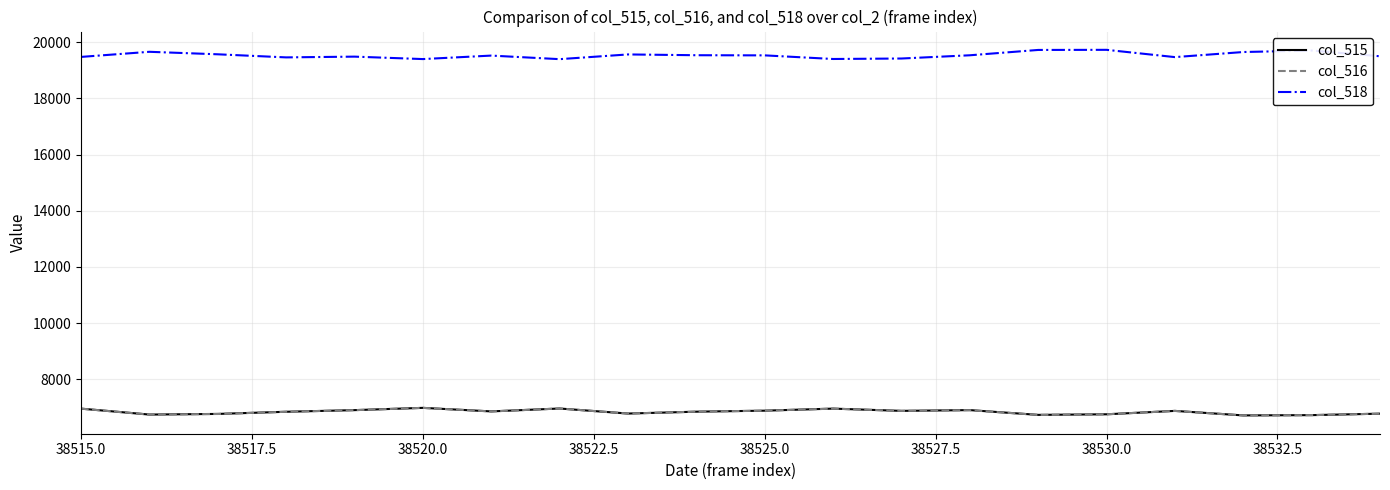

True or false: col_515 and col_518 intersect in this chart.

False